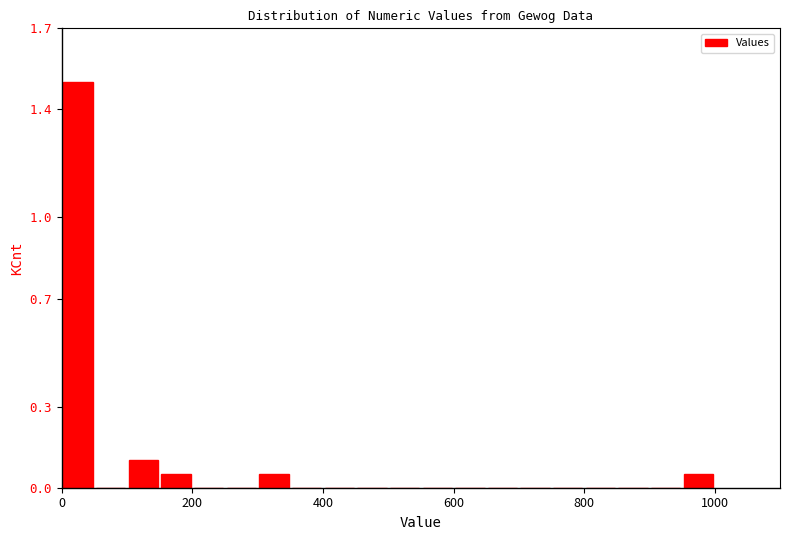

Around what value on the x-axis is the tallest bar? Give the approximate position of its centre, as read against the axis.

20